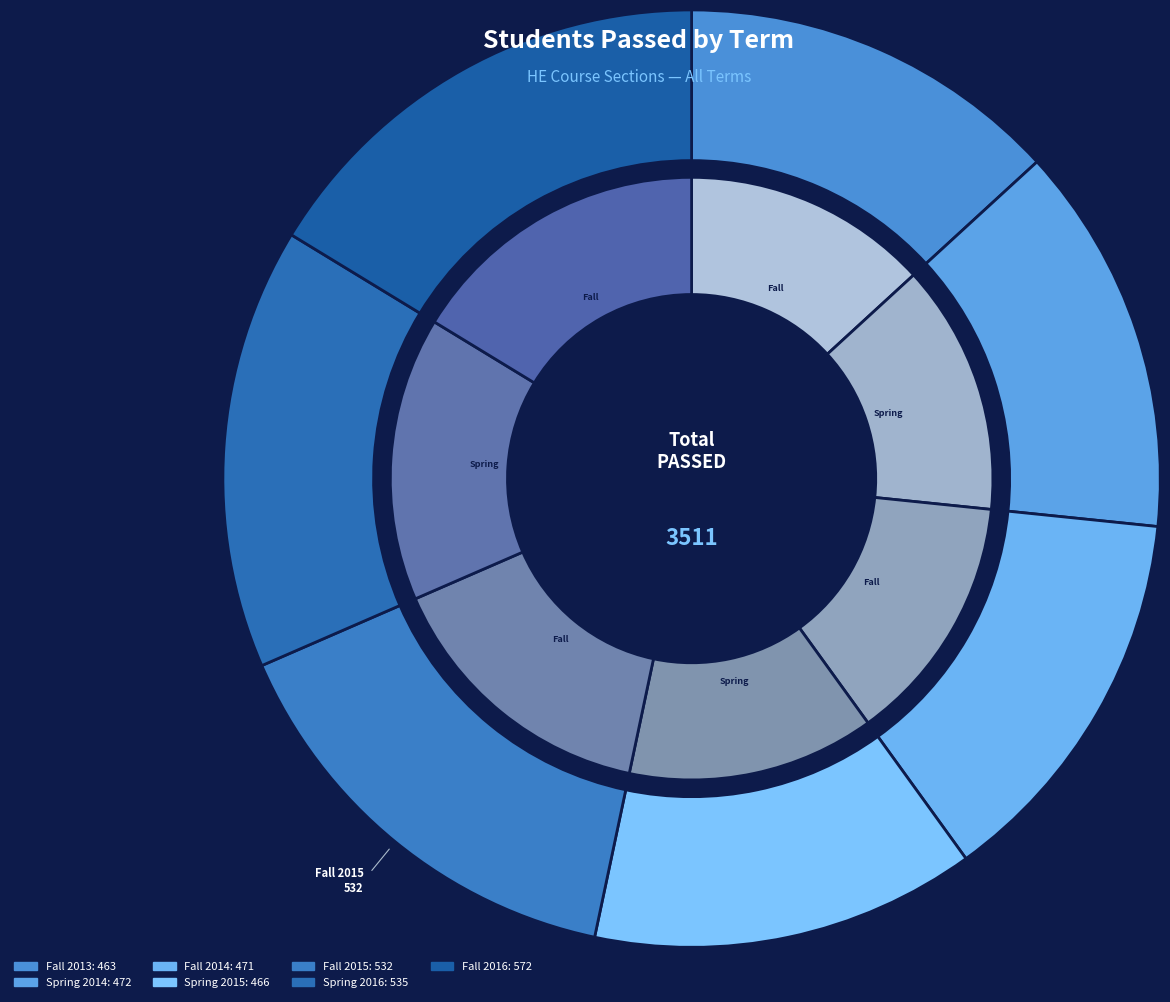

Is it true that Spring 2014 HE102 day is 2% of the pie?

False